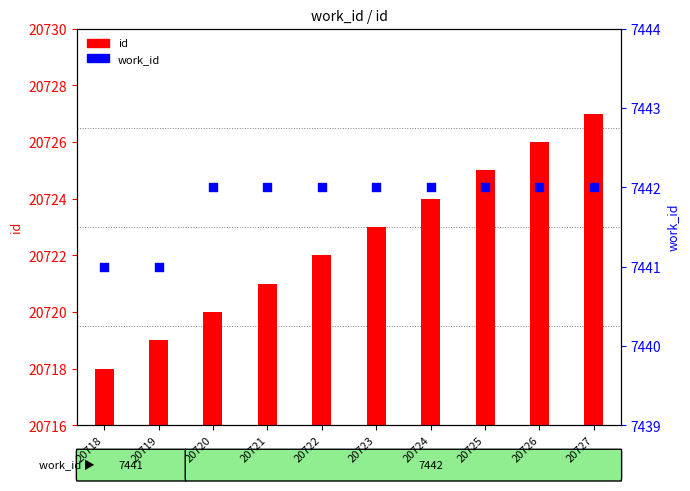

Which has a higher value, 20718 or 20722?

20722